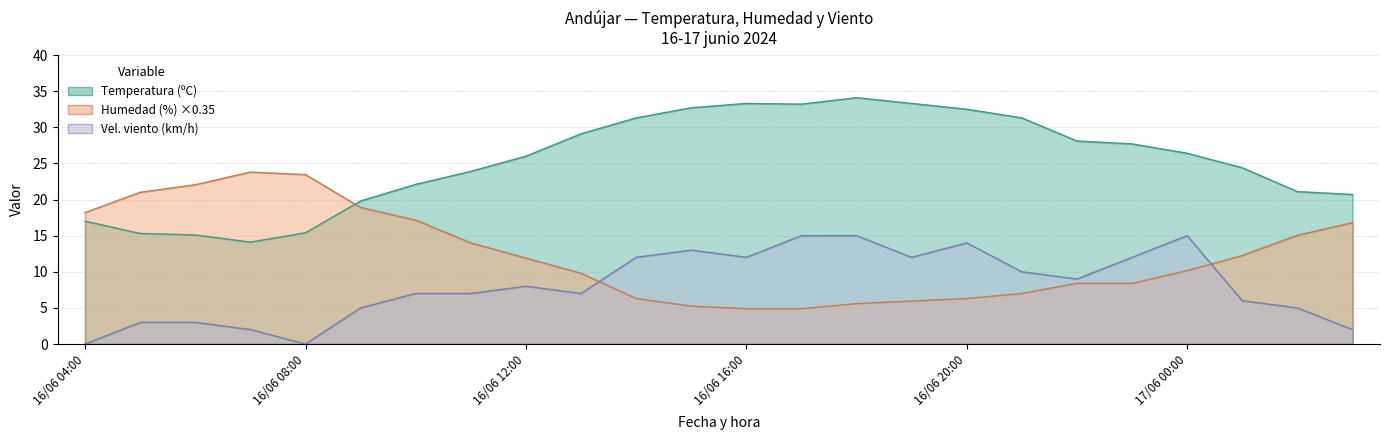

What position from the right is 16/06 10:00?

18